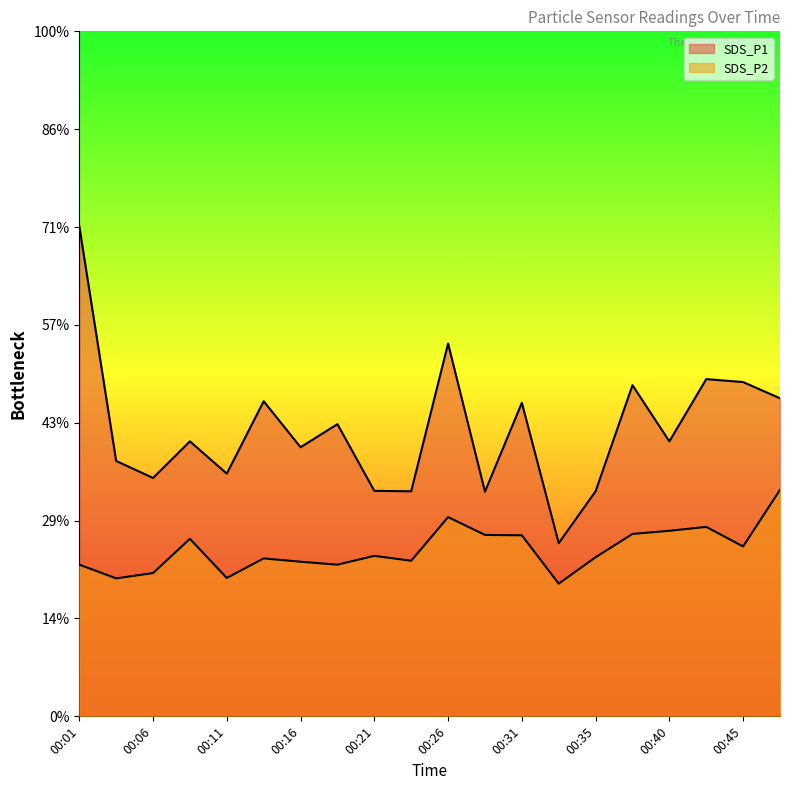

True or false: SDS_P1 and SDS_P2 intersect in this chart.

False